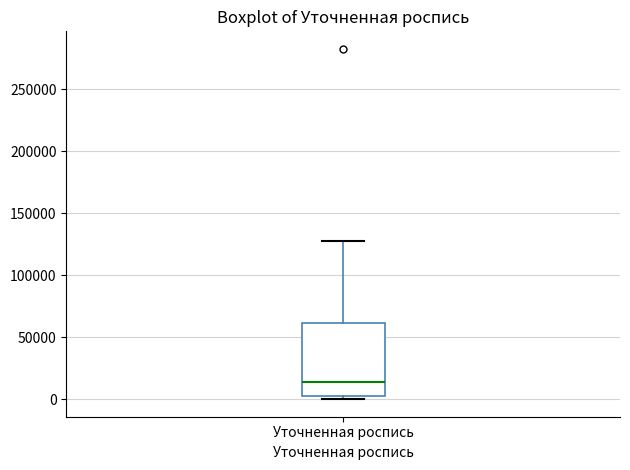

Where does the upper whisker of the box for Уточненная роспись end on the y-axis? The values are not printed on the chart, so give them approximately, as read against the axis.

130000